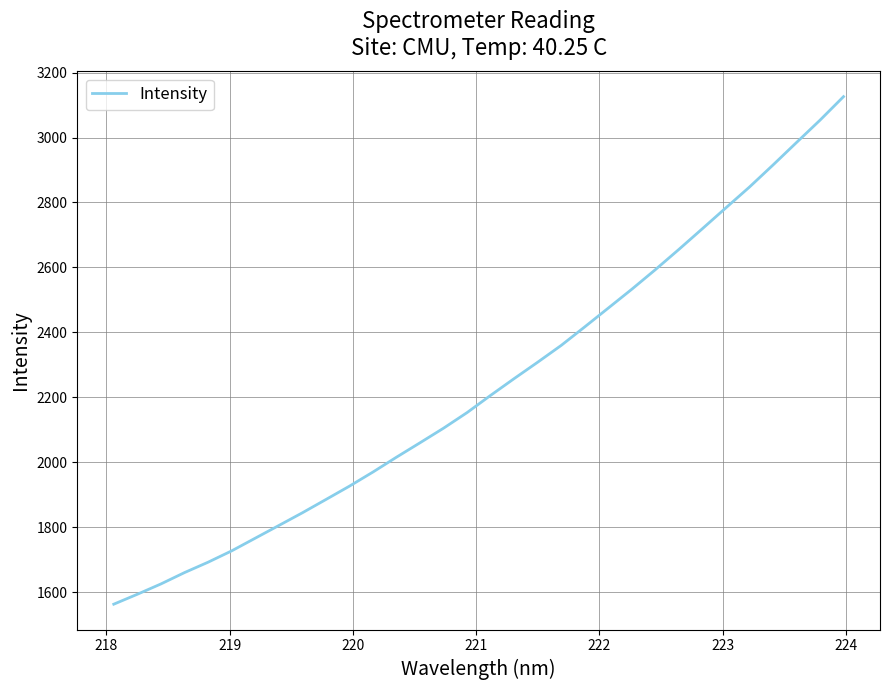

What is the smallest value displayed?

1562.5